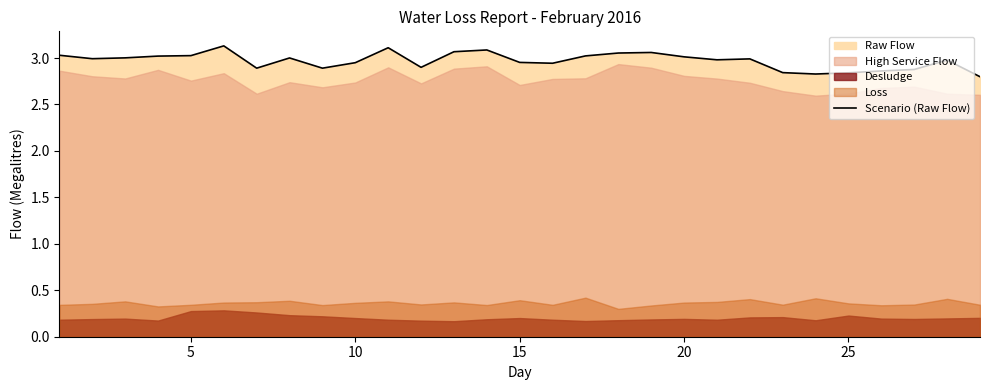

Is it true that Scenario (Raw Flow) equals 4.1 at 5?

False